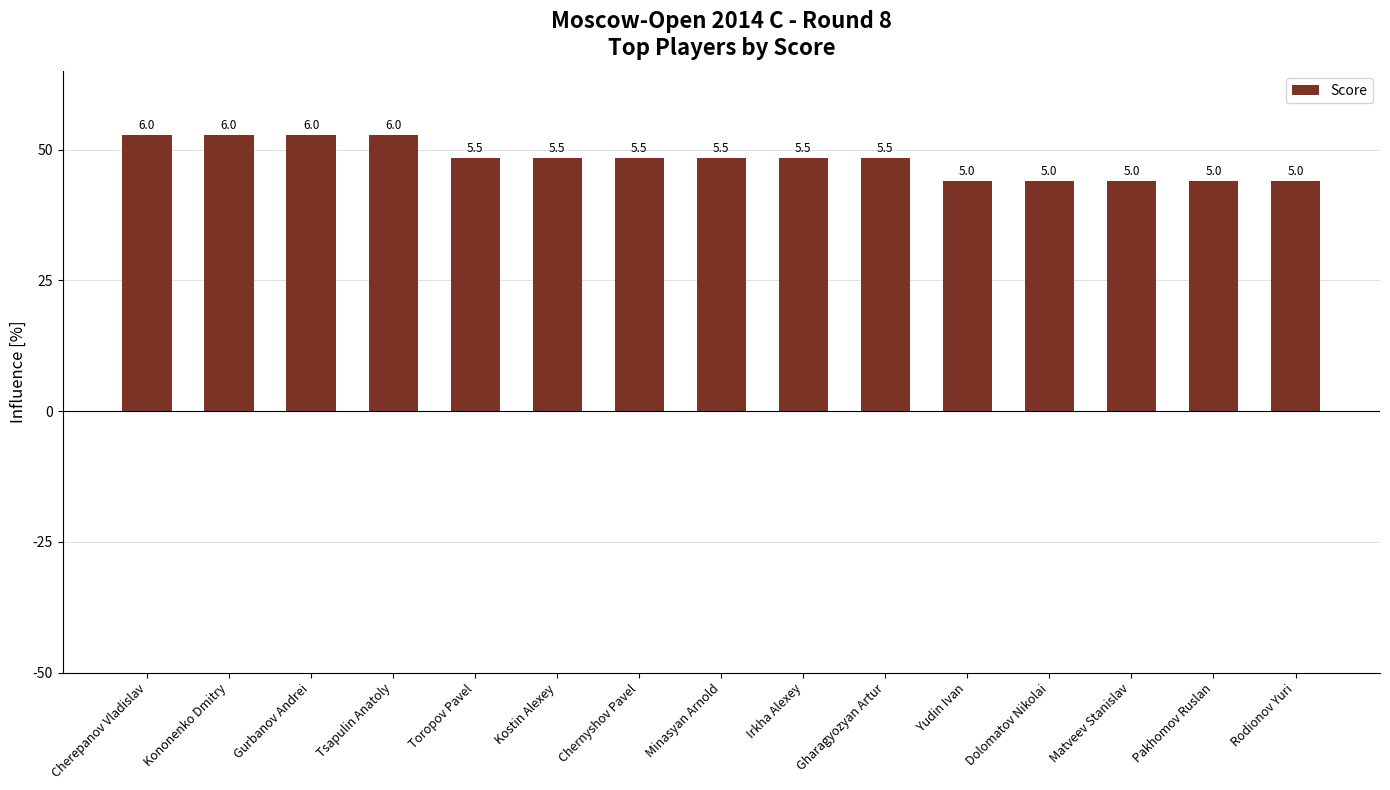

Are the bars horizontal?

No